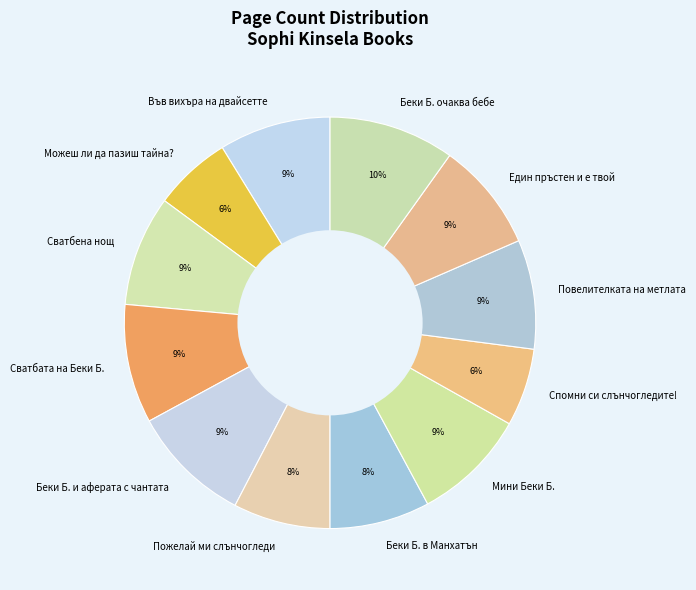

What percentage is the Можеш ли да пазиш тайна? slice, to the nearest percent?

6%